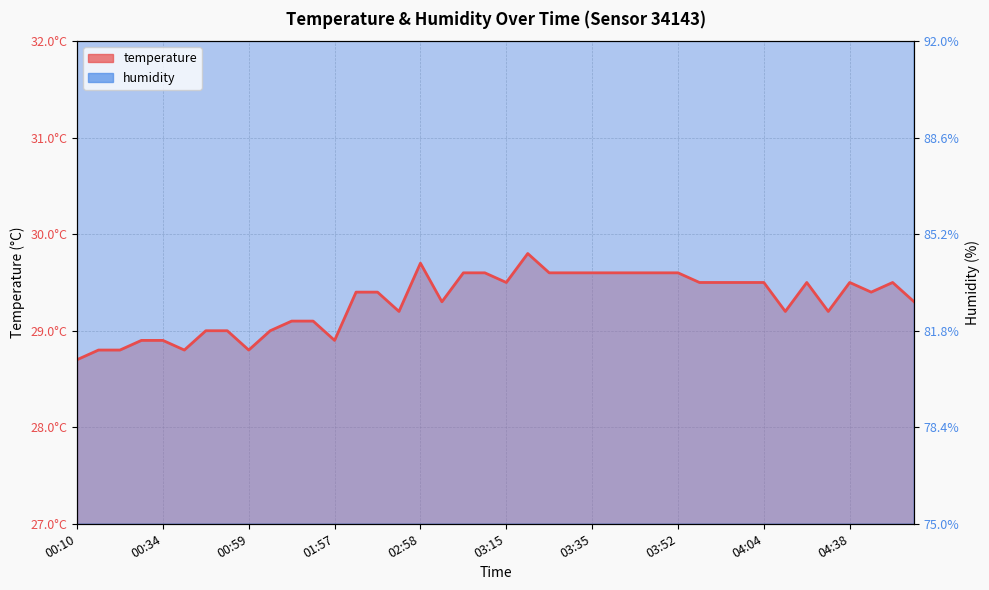

At which category does humidity reach its first local valley?

00:12